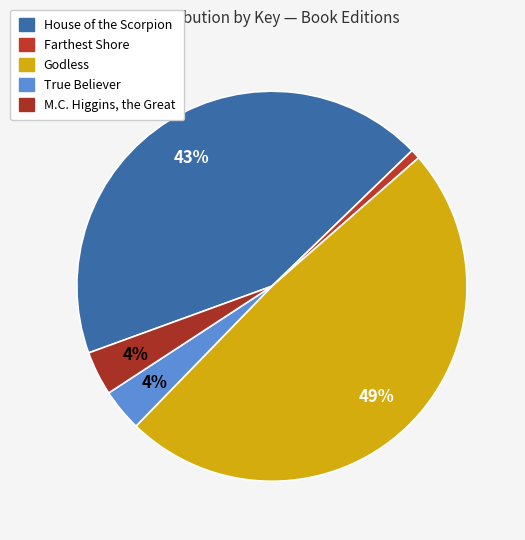

What percentage is the M.C. Higgins, the Great slice, to the nearest percent?

4%